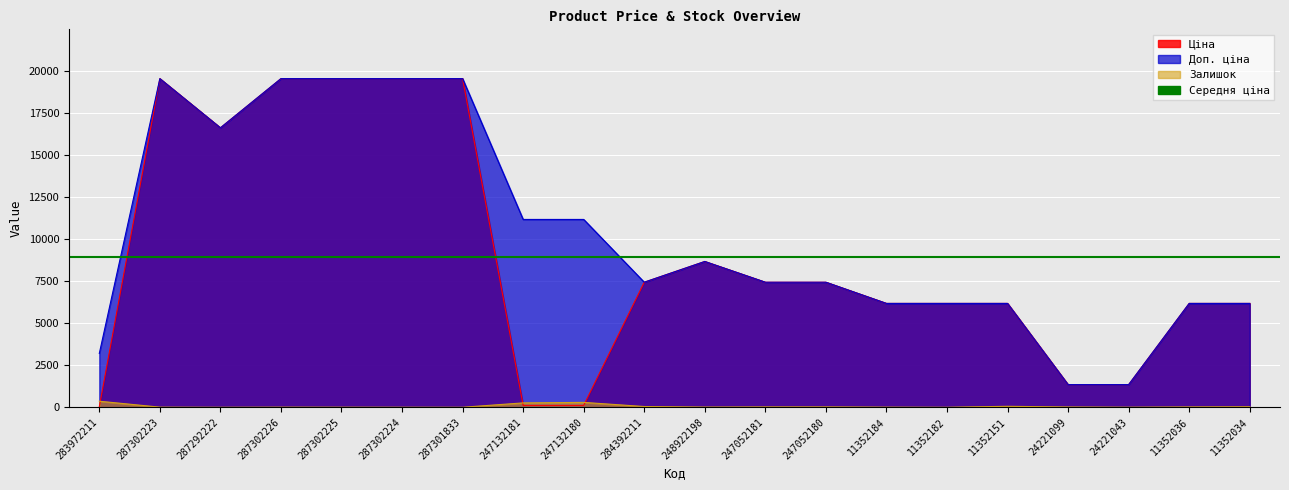

What is the difference between the second highest and second lowest values in the Залишок series?

290.0